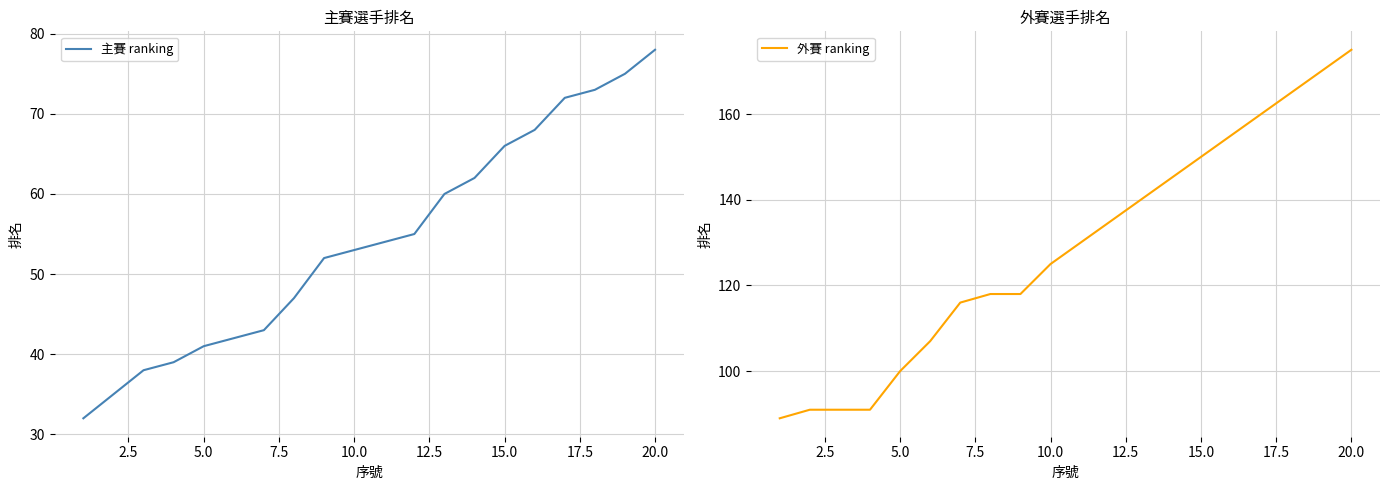

What is the lowest value of the 外賽 ranking series?

89